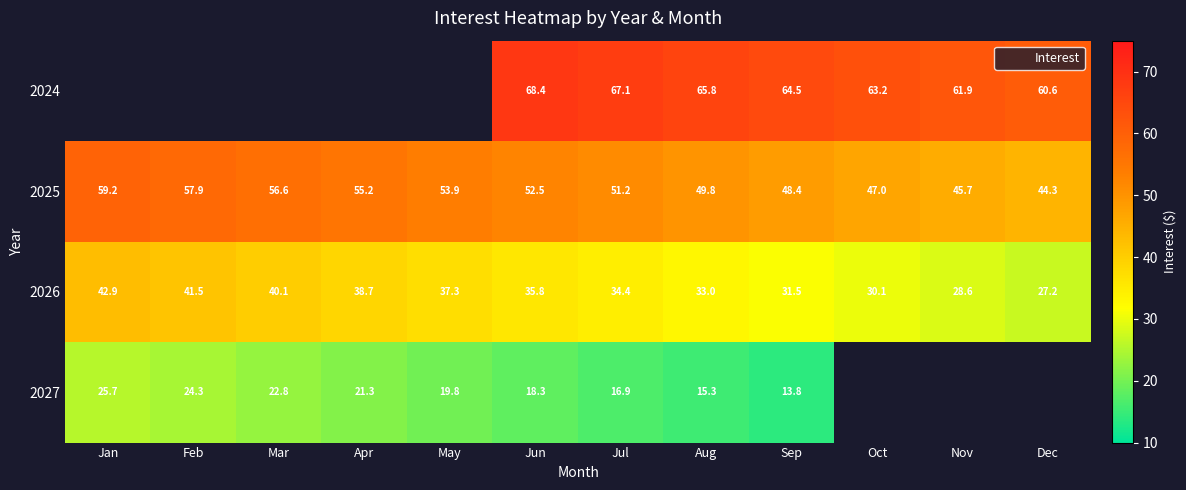

Between Jan and Jun, which is larger?

Jun